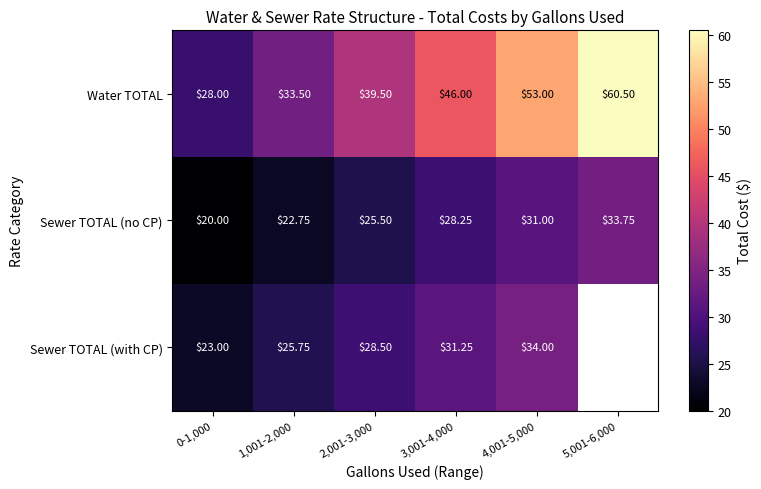

How many data points does each series have?

6